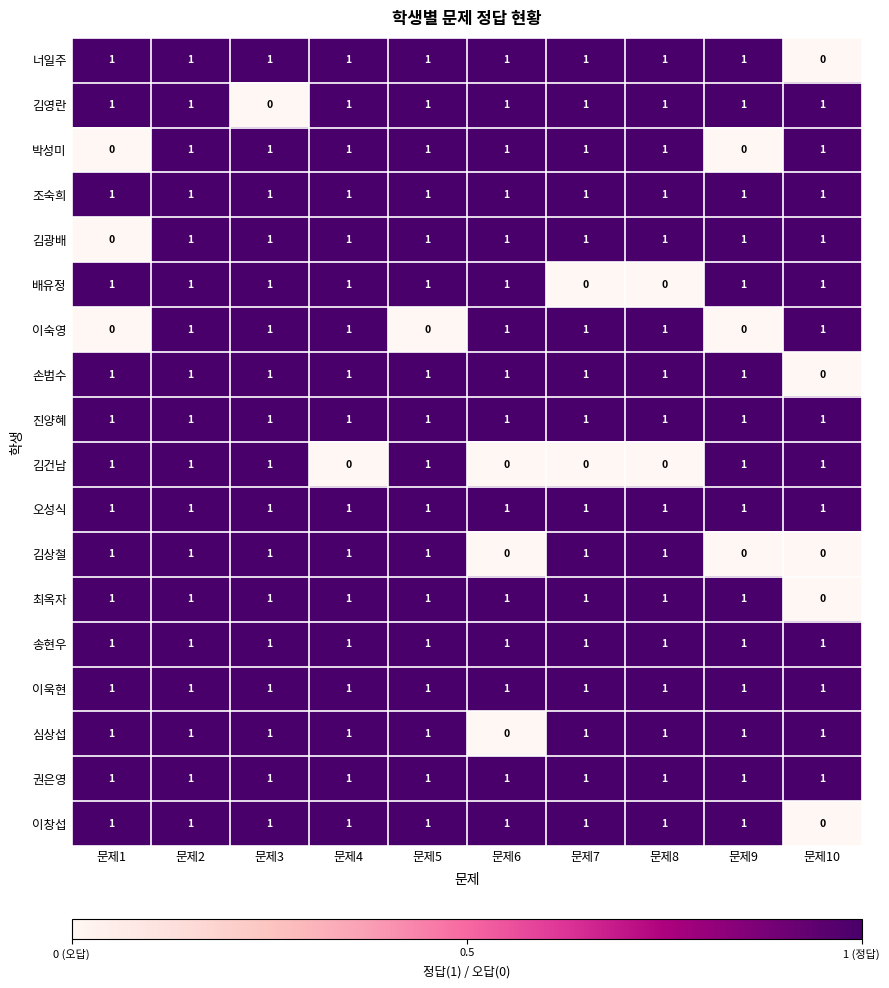

What is the sum of all 너일주 values?

9